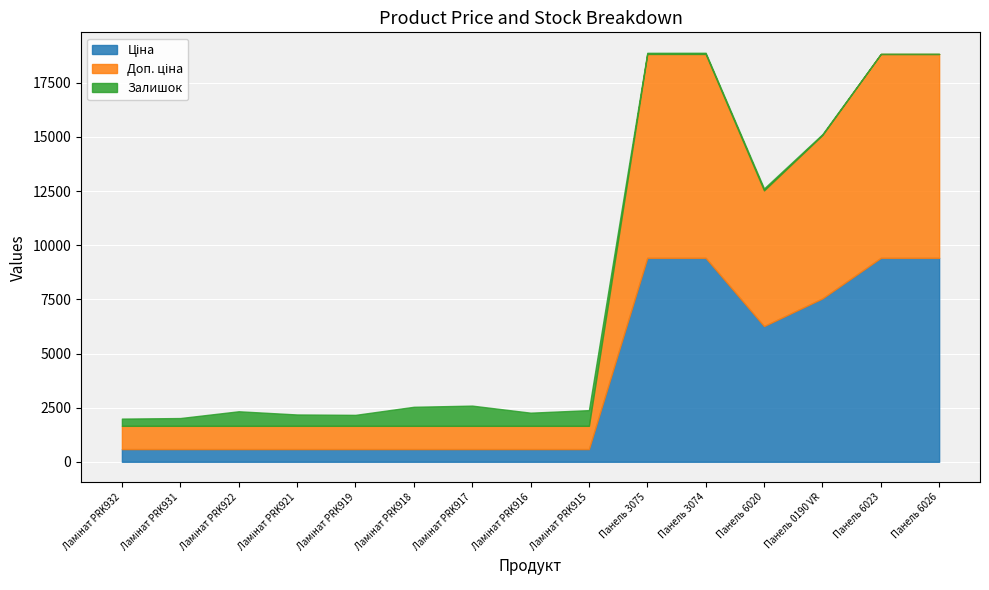

At which label does Доп. ціна reach its peak?

Панель 3075